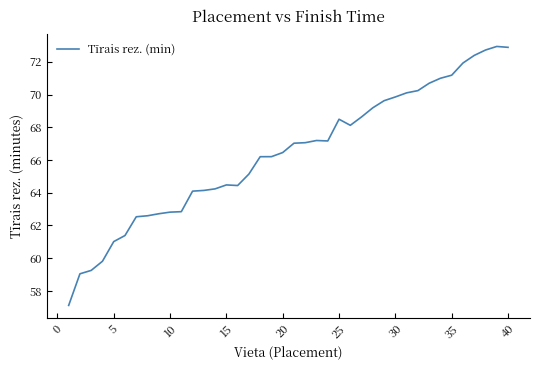

What is the difference between the maximum and minimum values?

15.8